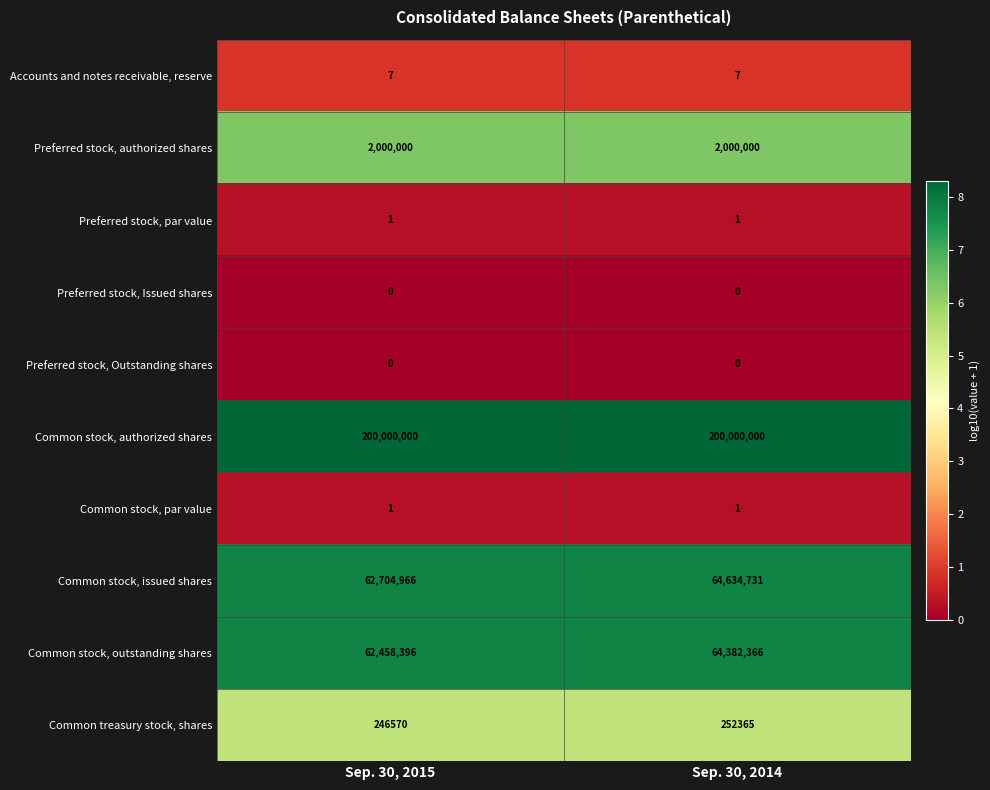

How many distinct data groups are displayed?

10